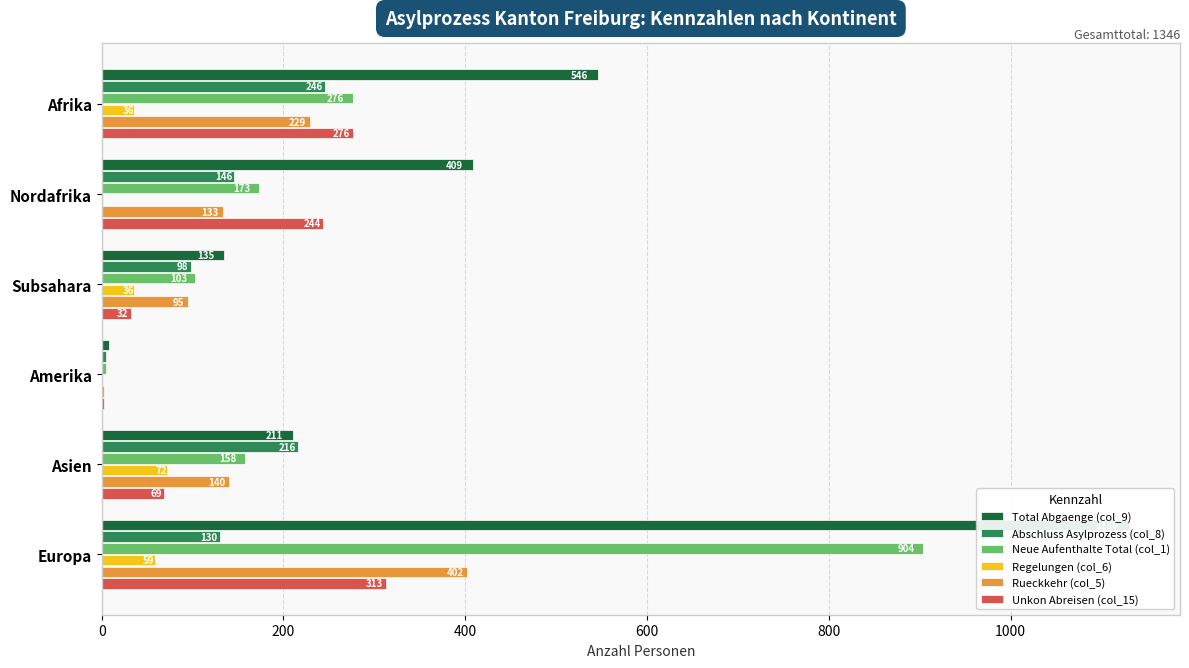

What is the average value of the Regelungen (col_6) series?

34